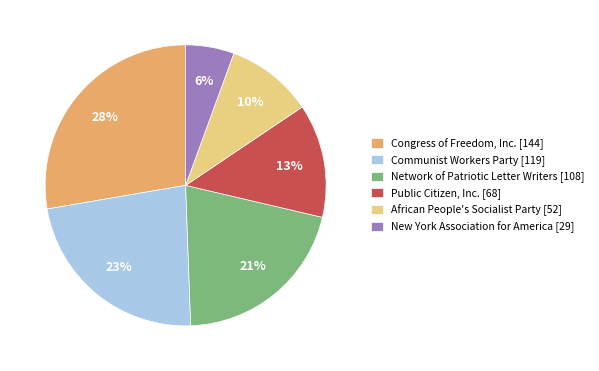

How many slices are in this pie chart?

6